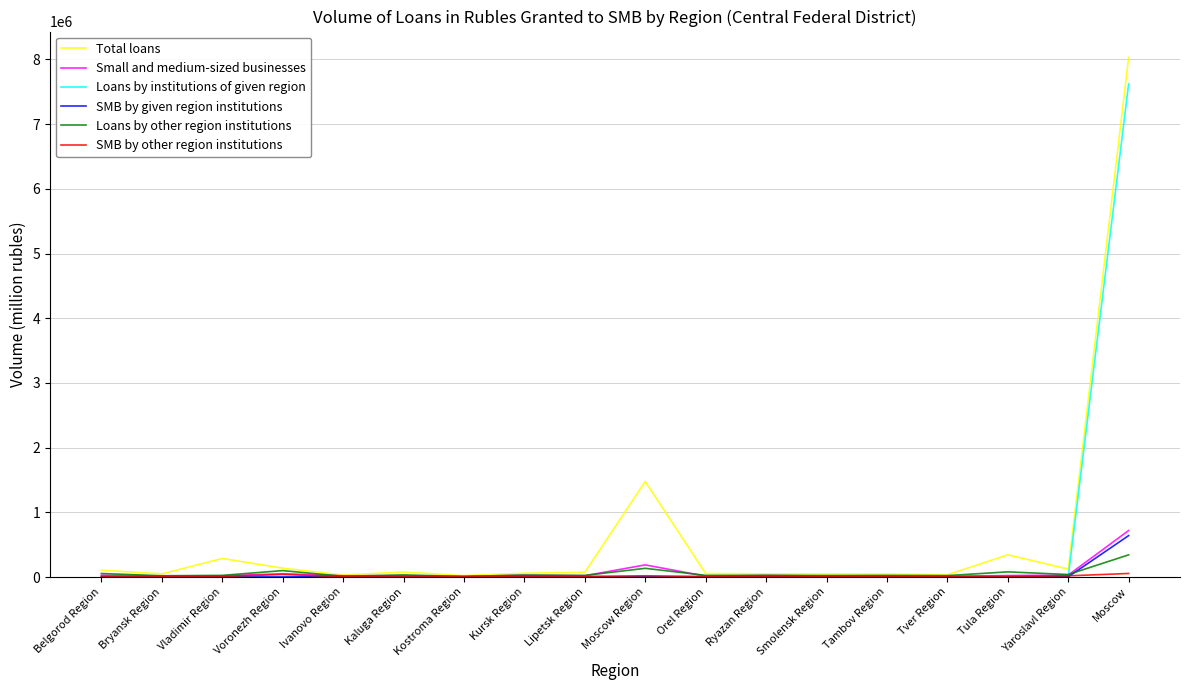

Which series has the widest spread of values?

Total loans